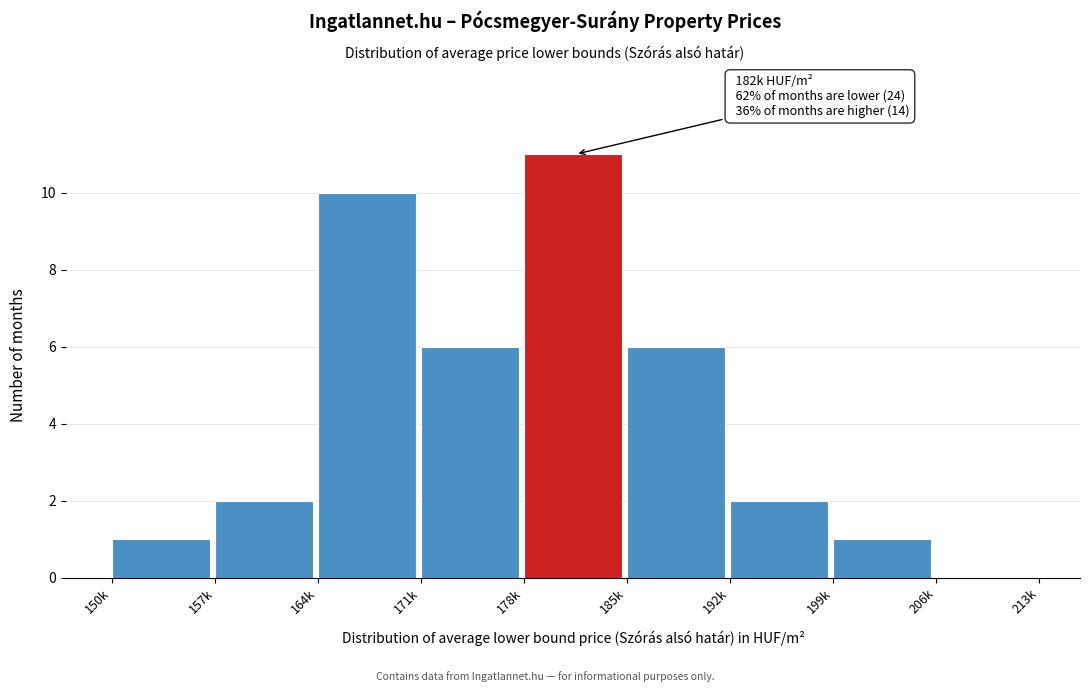

Reading right to left, what are all the values shown in this chart?

206k=0	199k=1	192k=2	185k=6	178k=11	171k=6	164k=10	157k=2	150k=1